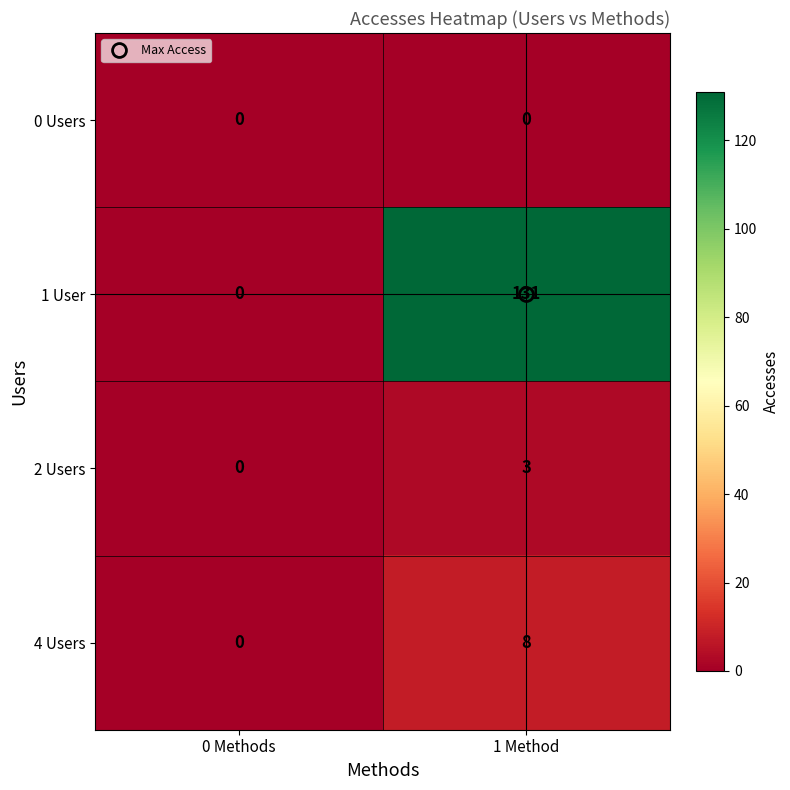

The value of 1 User at 1 Method is 208. True or false?

False